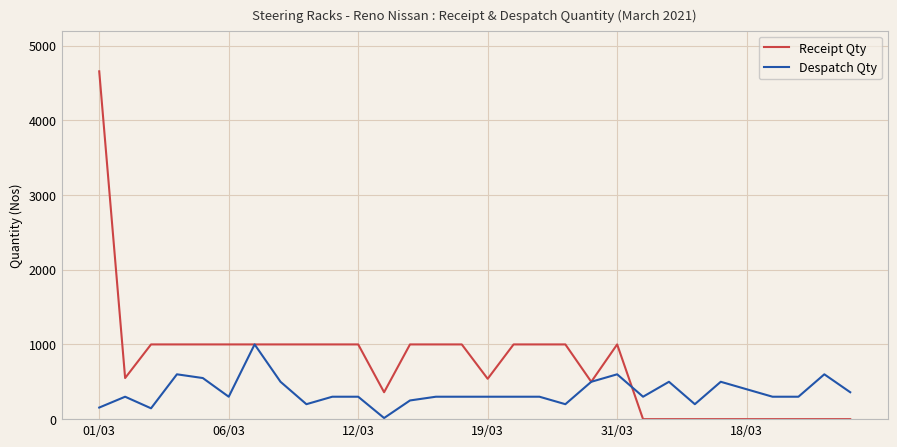

Which series has the widest spread of values?

Receipt Qty